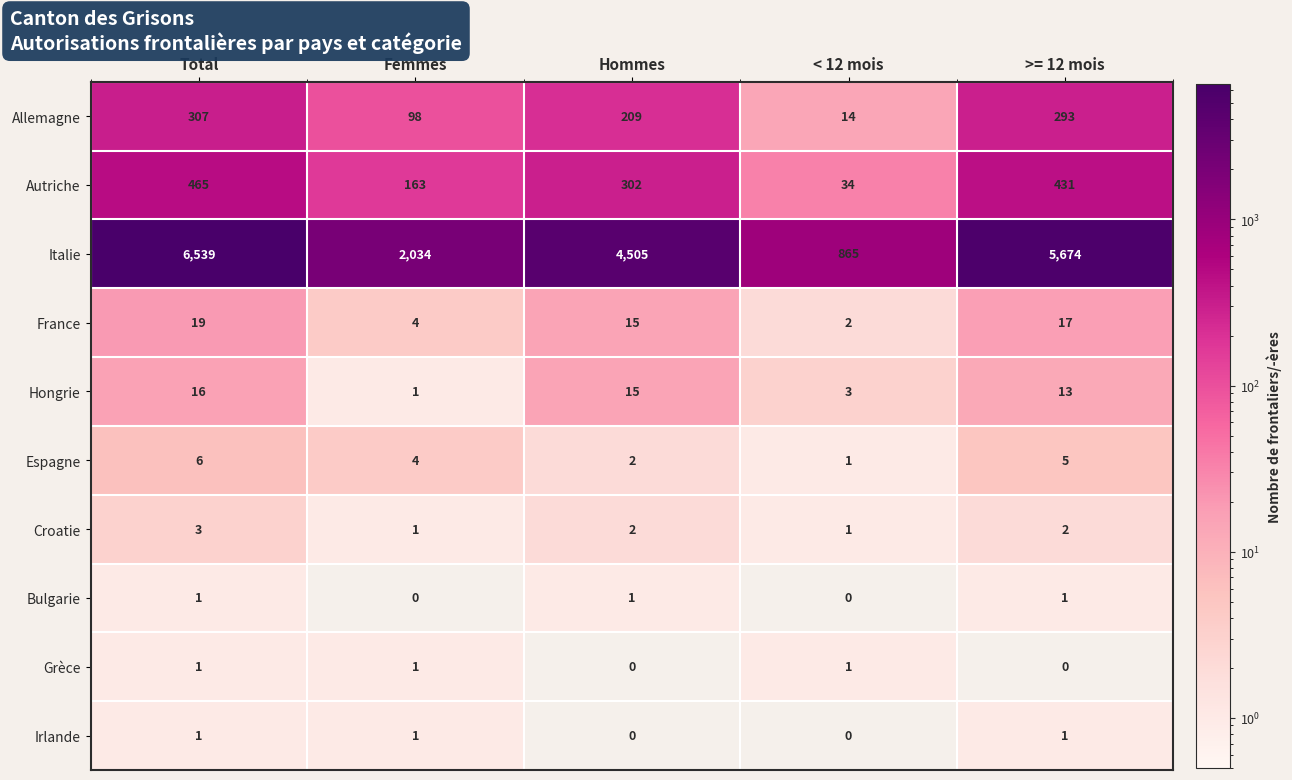

What is the sum of all Irlande values?

3